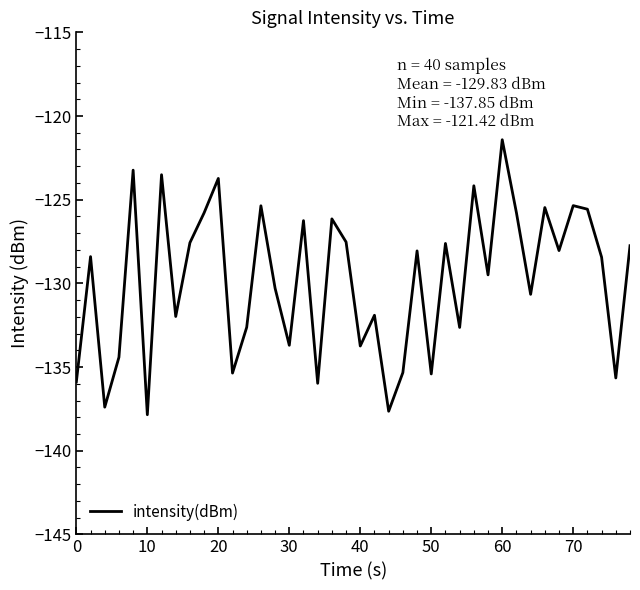

What is the maximum value shown in the chart?

-121.4